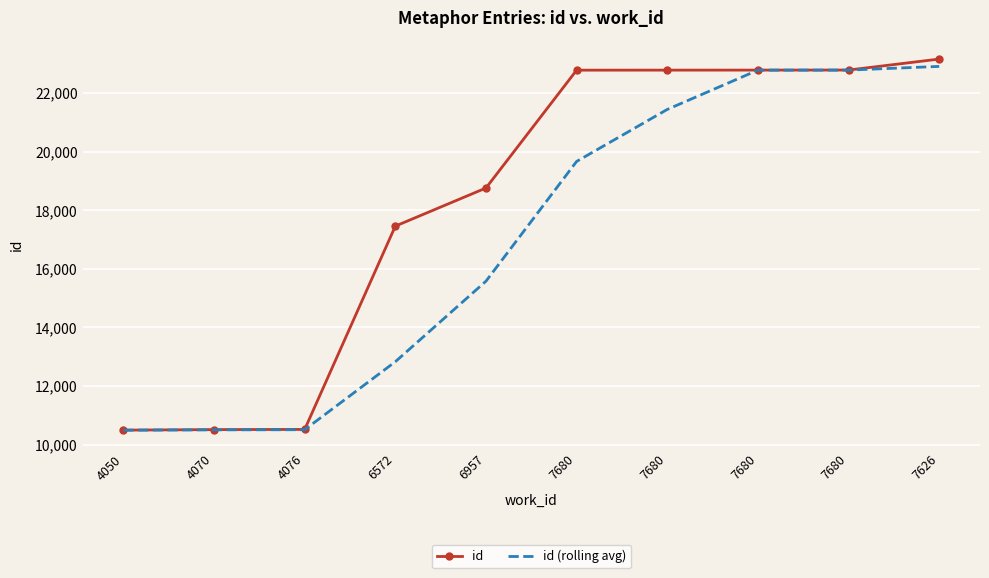

Which category has the lowest value across all series?

4050